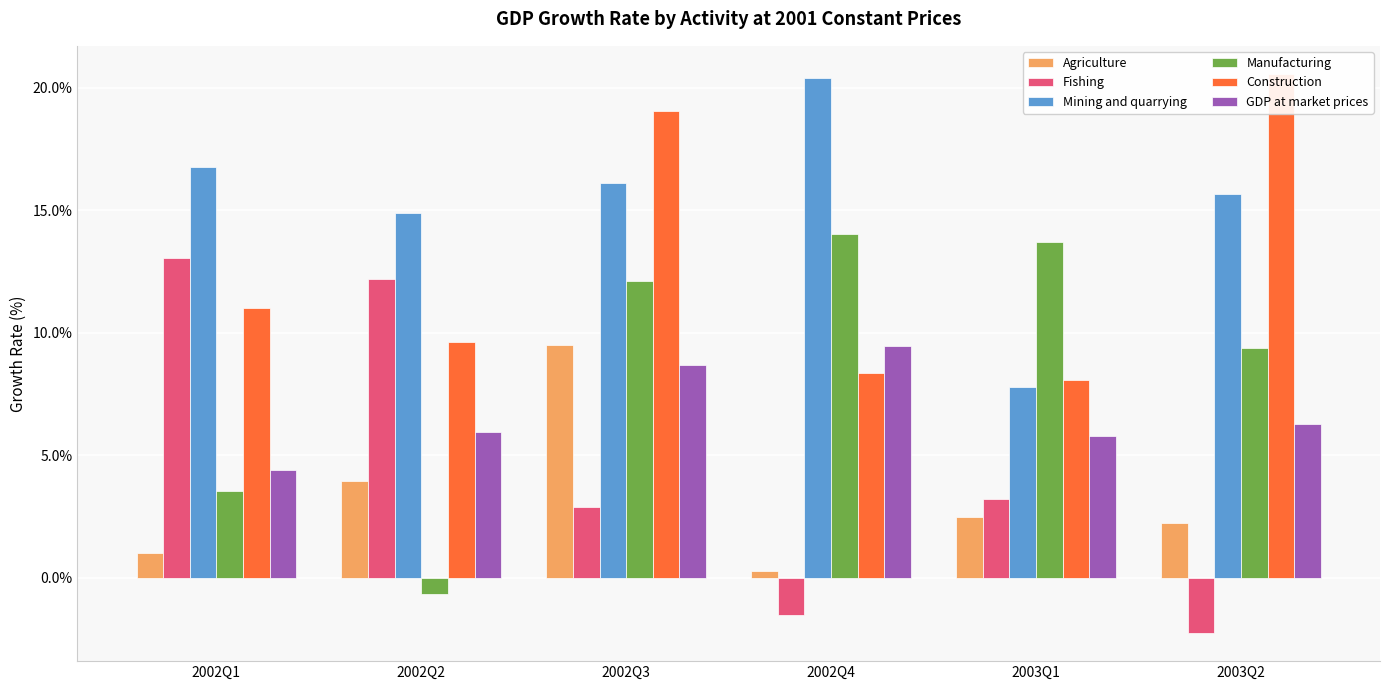

What is the average value of the Manufacturing series?

8.7